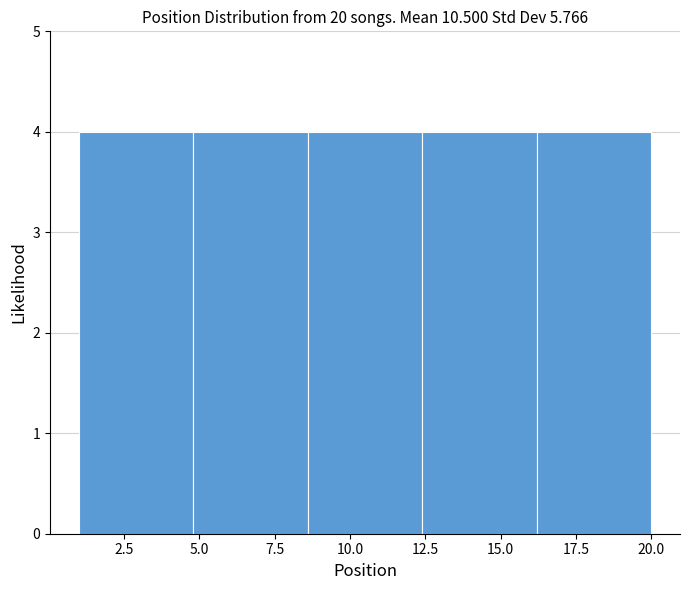

What is the height of the bar covering 4.8 to 8.6 on the x-axis? Neither the bar edges nor the heights are printed on the chart, so give them approximately, as read against the axes.

4